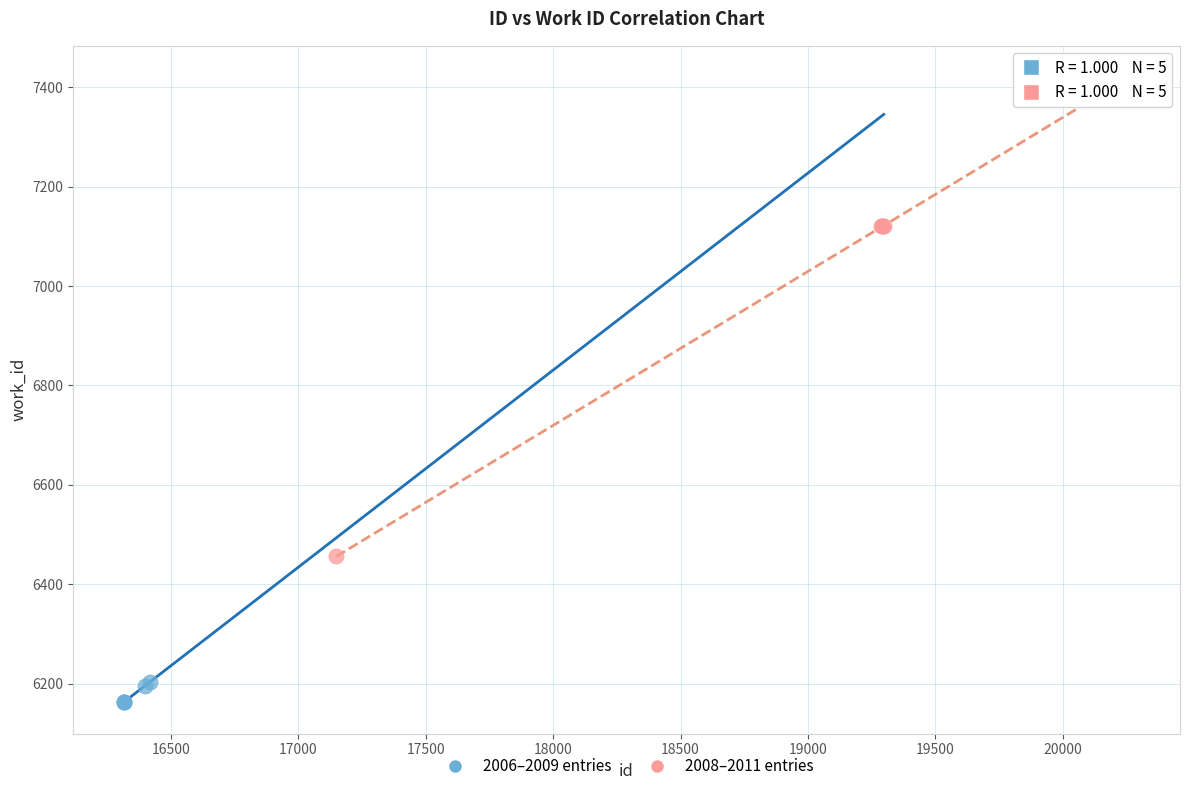

What are all the series names shown in the legend?

2006–2009 entries, 2008–2011 entries